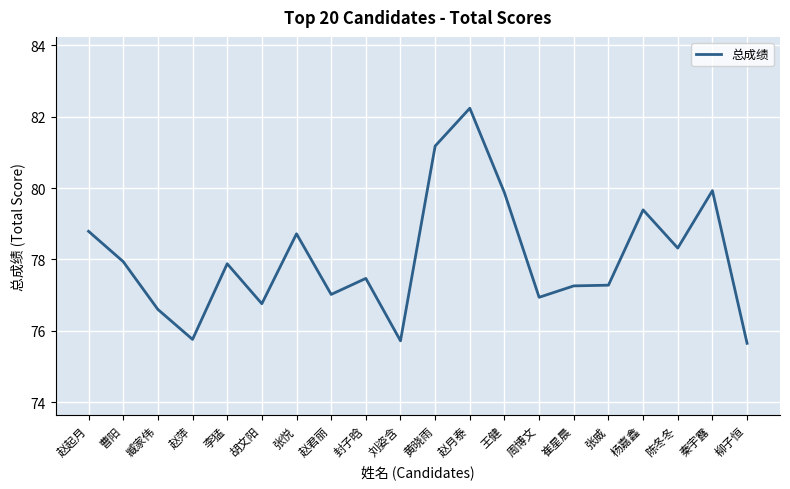

What is the difference between the maximum and second lowest values?

6.5